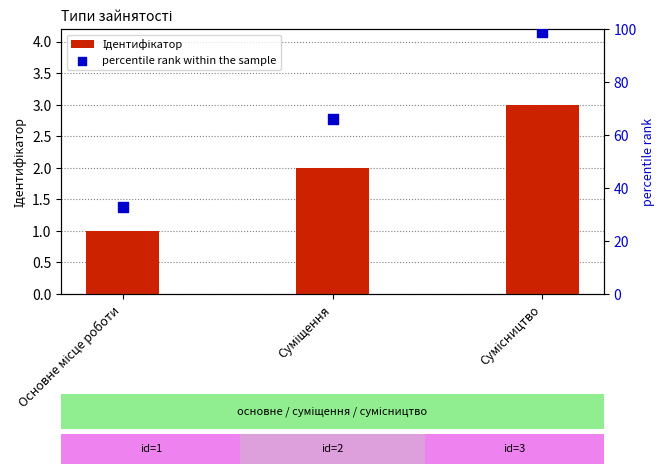

Which series has the widest spread of Y values?

percentile rank within the sample